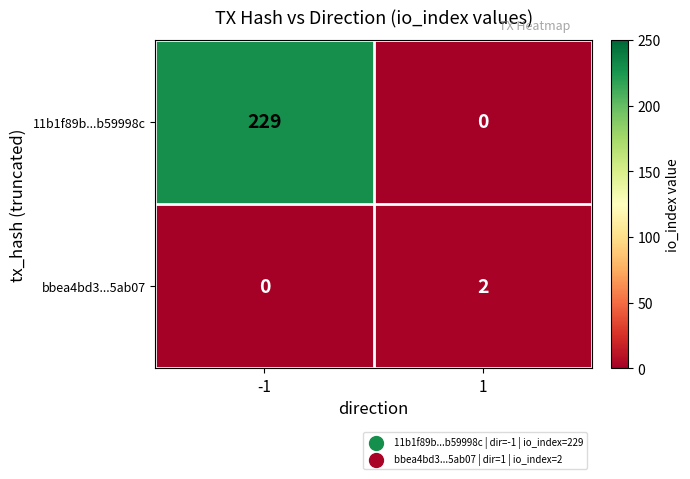

What is the maximum value shown in the chart?

229